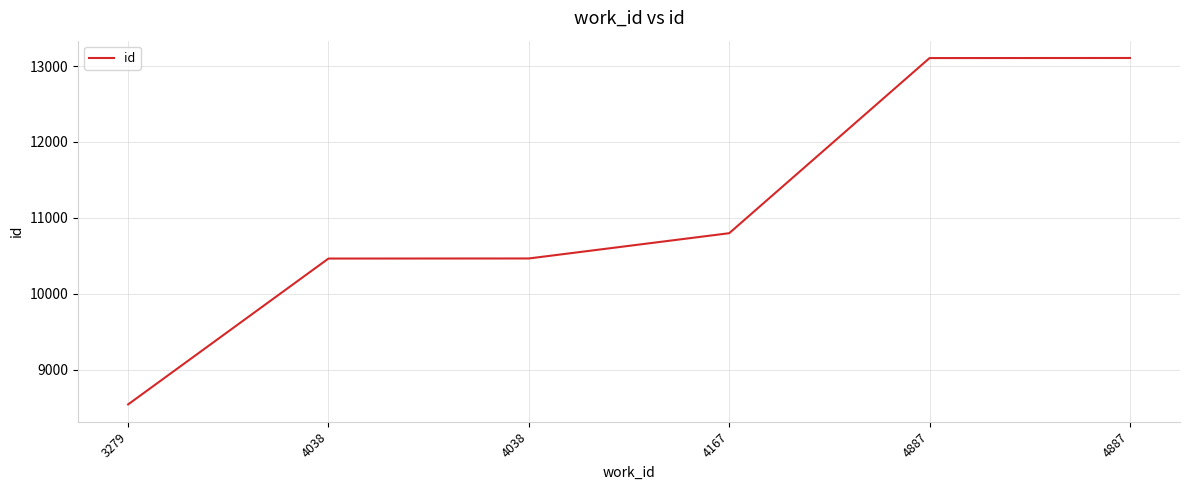

Reading left to right, transcribe all the data shown in this chart.

3279=8540	4038=10463	4038=10464	4167=10797	4887=13106	4887=13107